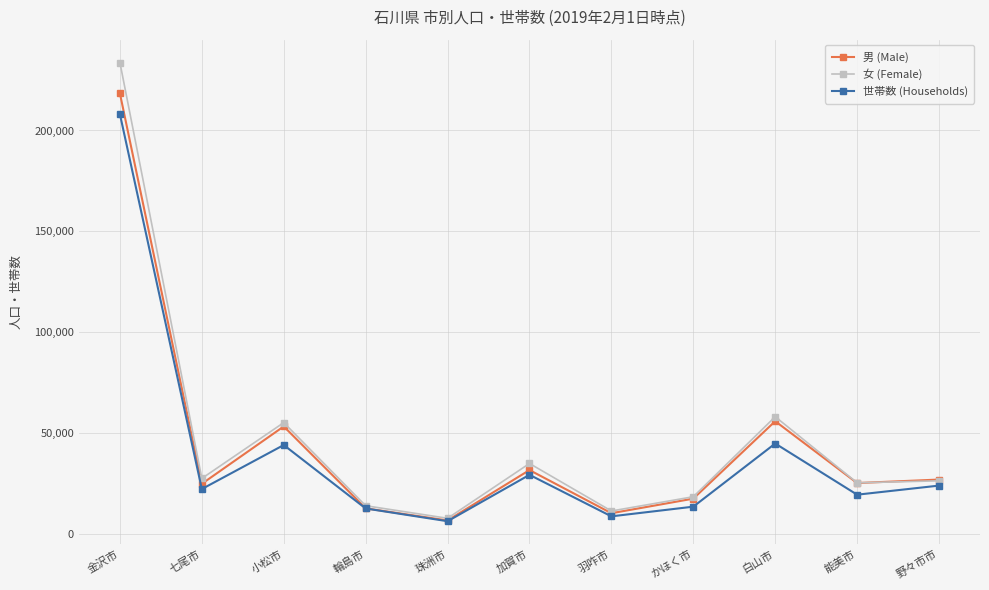

Which category has the lowest value in the 男 (Male) series?

珠洲市